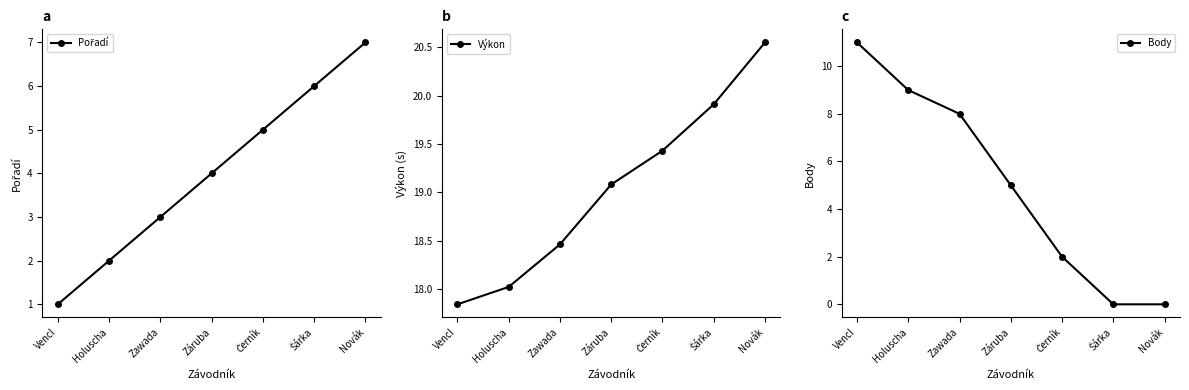

What is the difference between the Výkon values at Novák and Zawada?

2.1